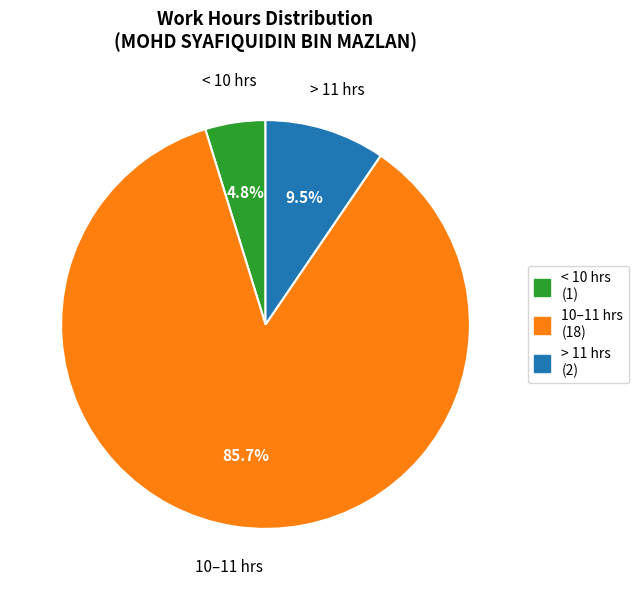

Is there a majority slice in this chart?

Yes